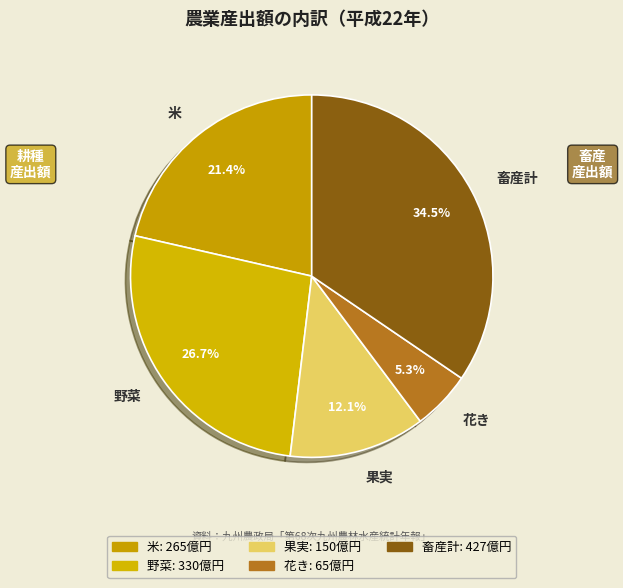

Rank the categories by value from highest to lowest.

畜産計, 野菜, 米, 果実, 花き